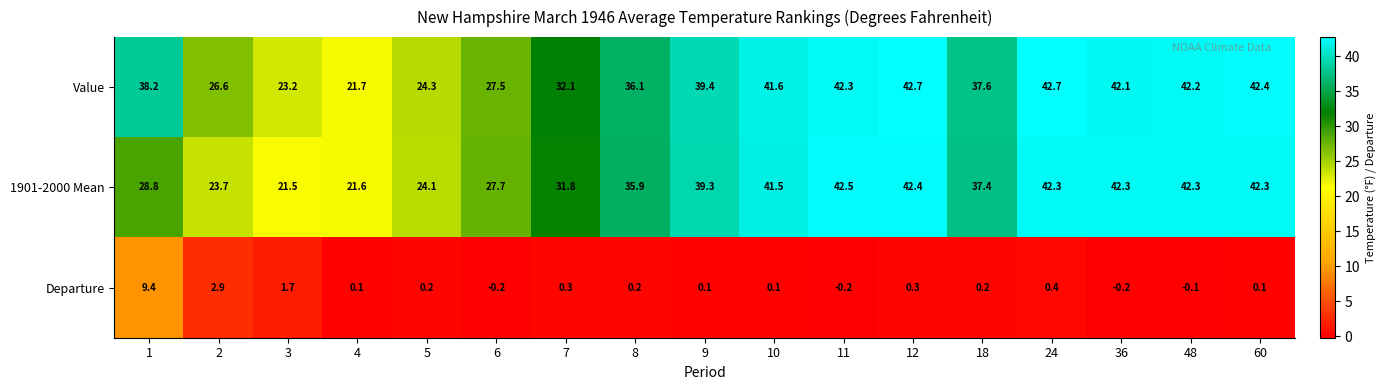

What is the sum of the 1901-2000 Mean values at 18 and 36?

79.7